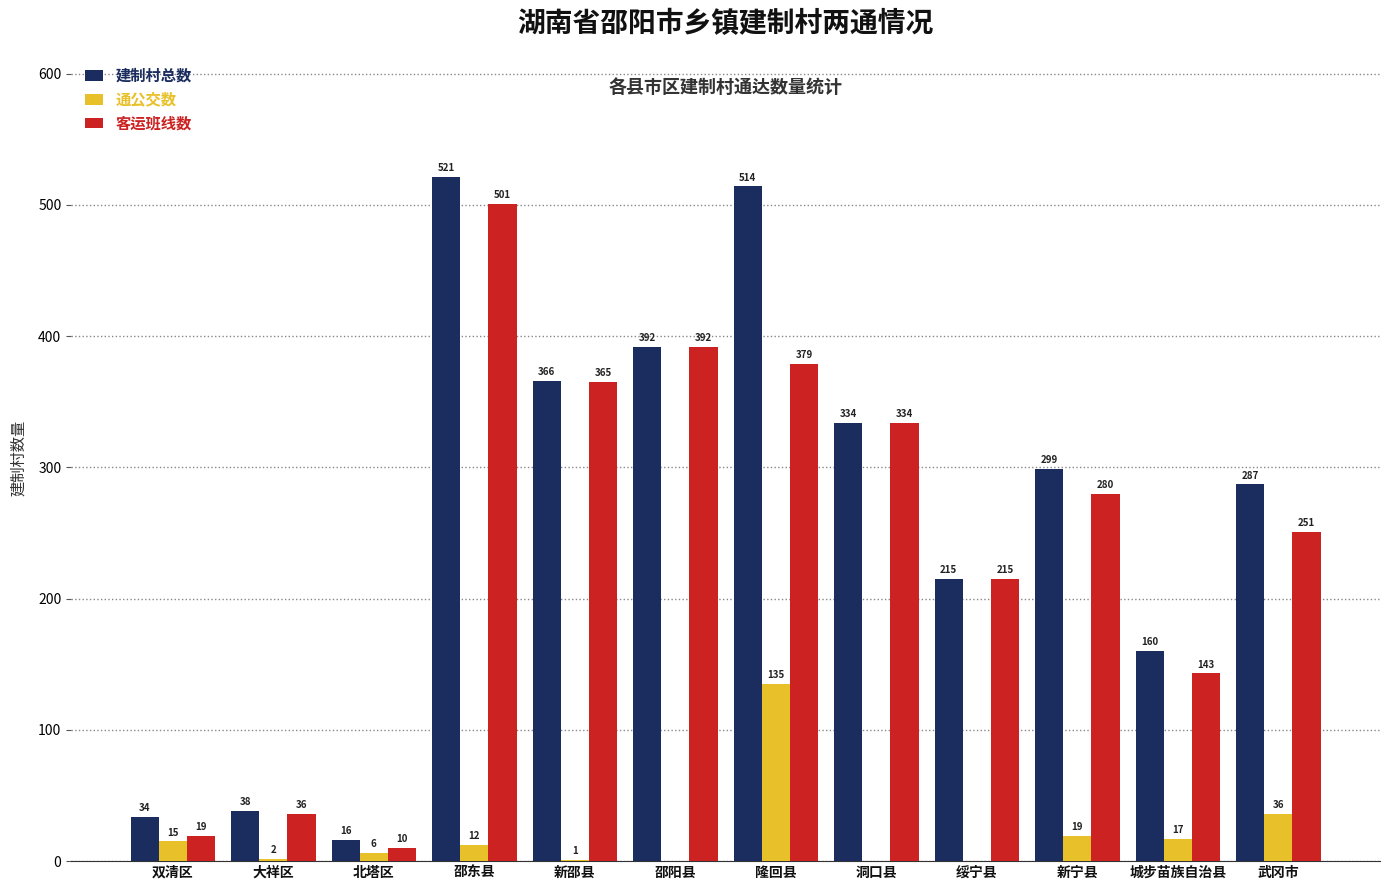

Is it true that 客运班线数 equals 251 at 武冈市?

True